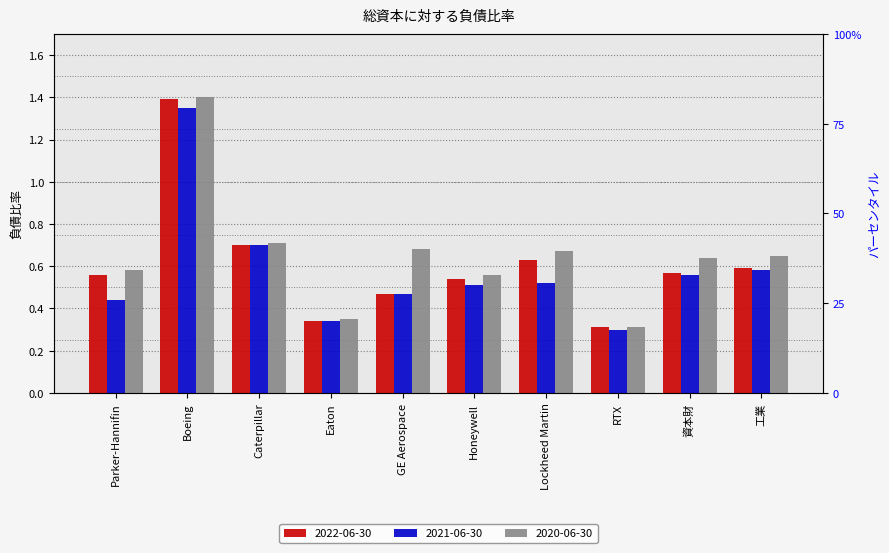

List the series in order of their peak value, highest first.

2020-06-30, 2022-06-30, 2021-06-30